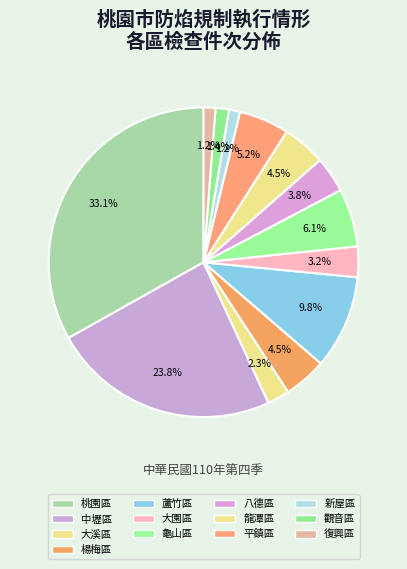

How much of the chart is everything except 新屋區?

98.8%